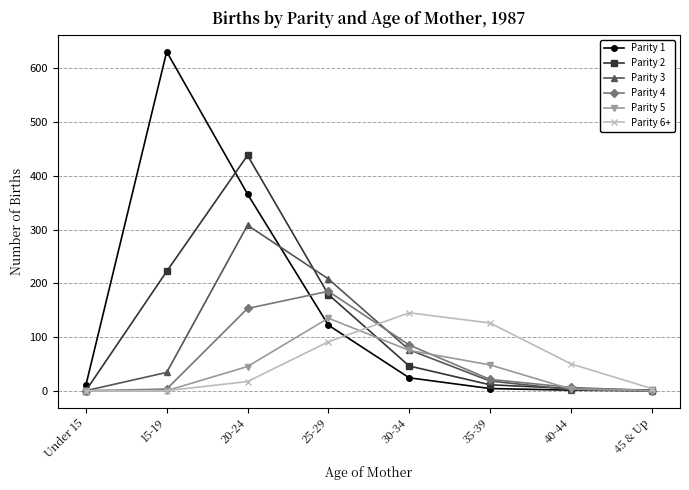

What position from the right is 35-39?

3